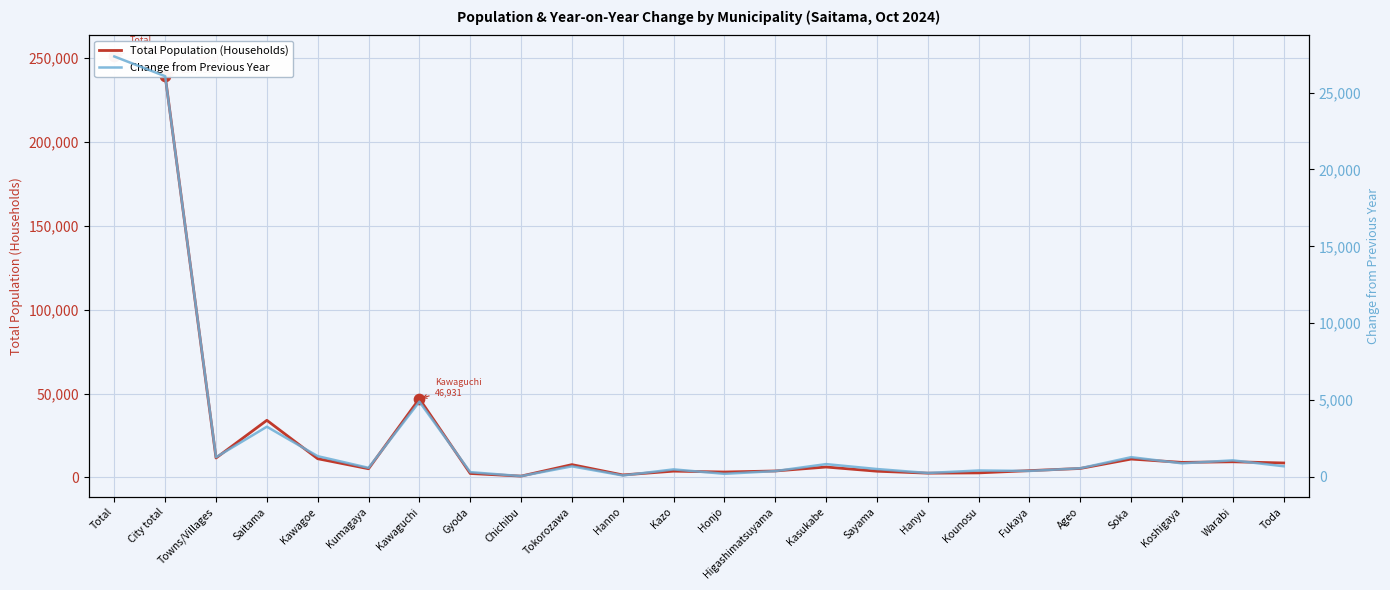

Which series contains the highest Y value?

Total Population (Households)